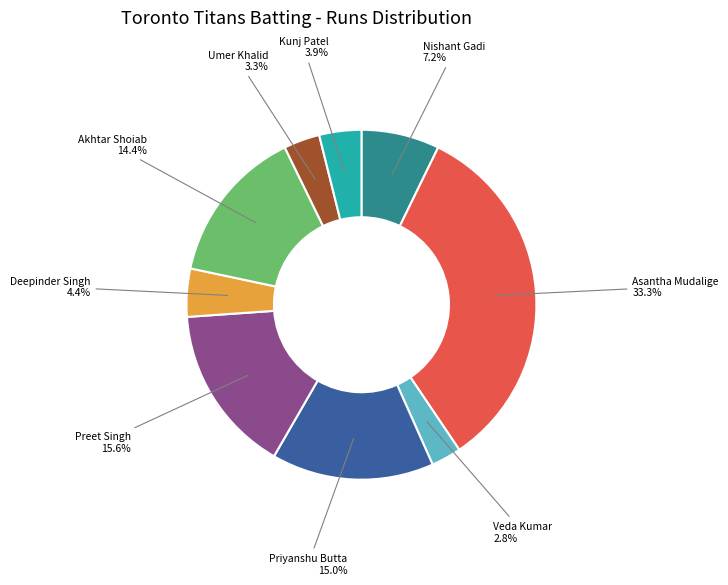

Does any single category account for the majority?

No